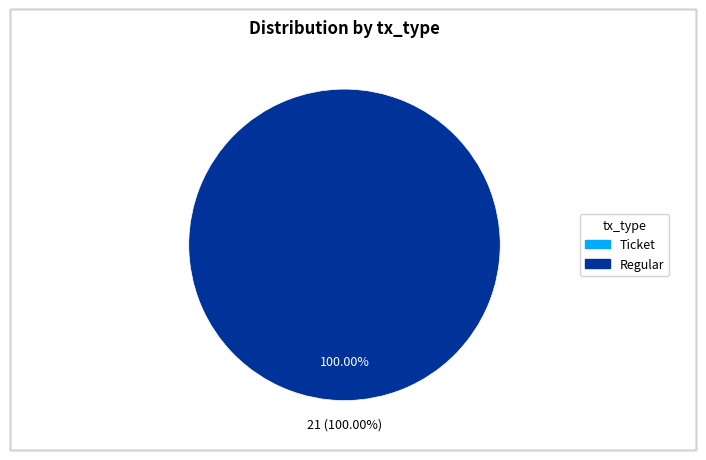

To the nearest percent, what is the difference between the largest and smallest slice percentages?

100%